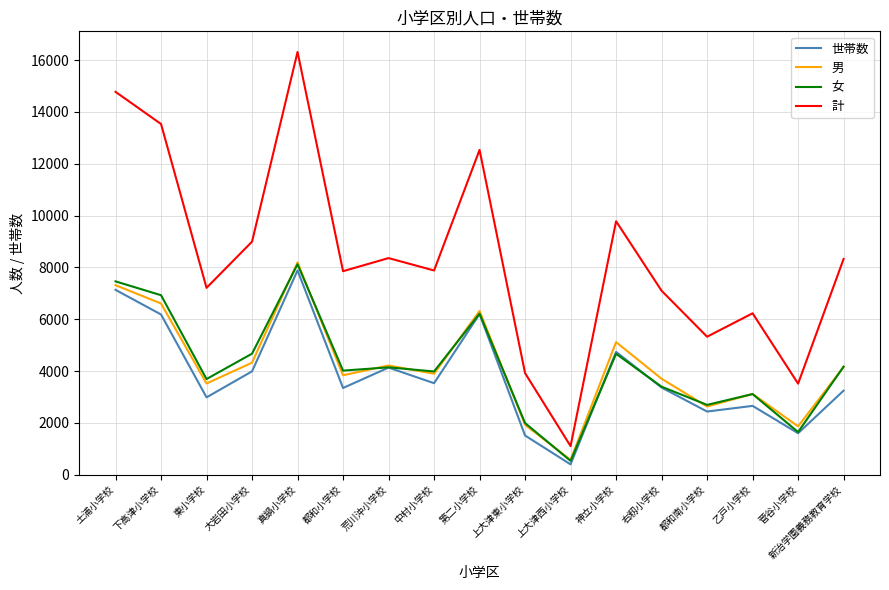

What is the difference between the maximum and minimum values in the 女 series?

7586